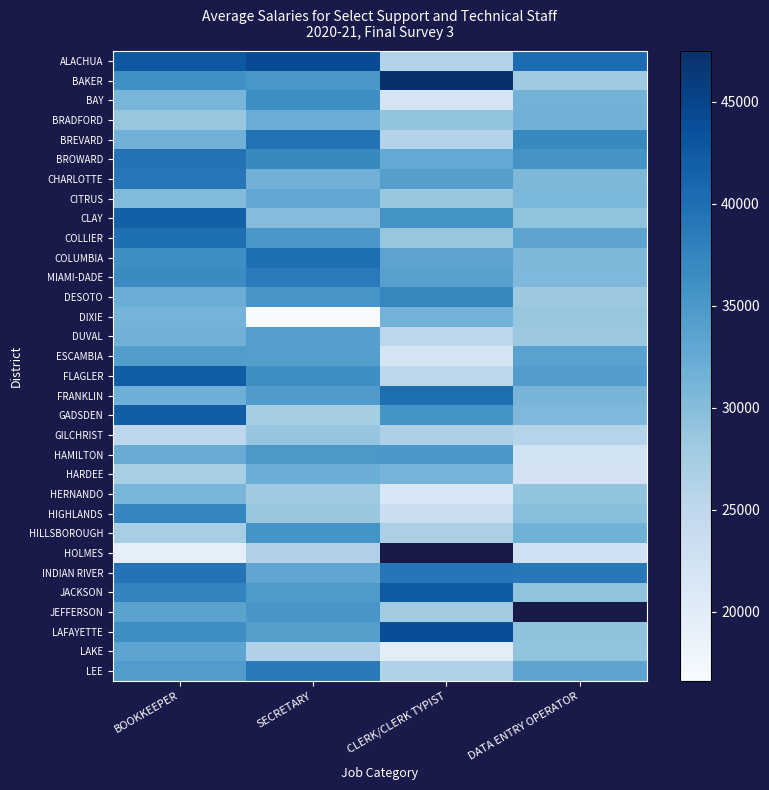

At how many categories does at least one series exceed 19937?

4